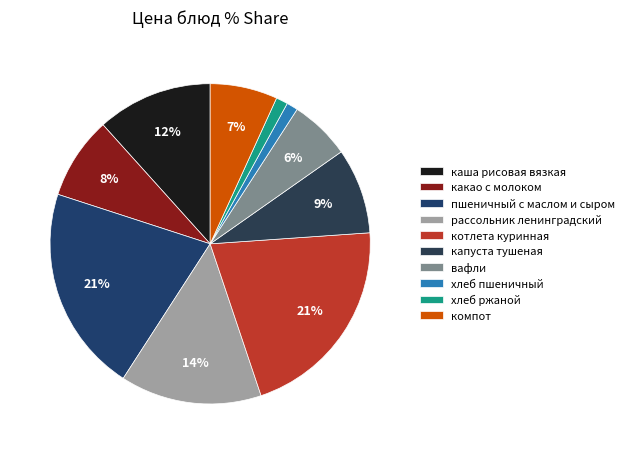

What percentage is the какао с молоком slice, to the nearest percent?

8%